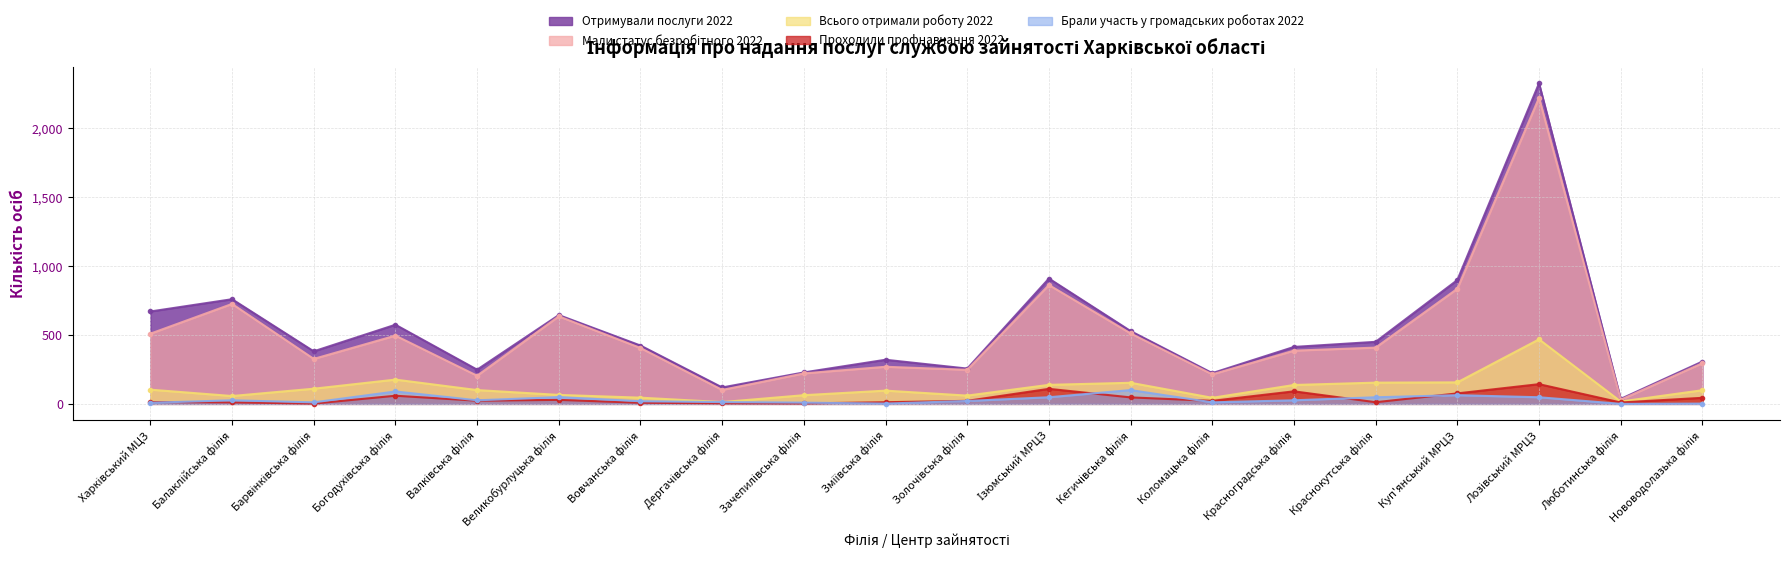

List the labels in order of Всього отримали роботу 2022 value, largest first.

Лозівський МРЦЗ, Богодухівська філія, Куп'янський МРЦЗ, Краснокутська філія, Кегичівська філія, Ізюмський МРЦЗ, Красноградська філія, Барвінківська філія, Харківський МЦЗ, Валківська філія, Нововодолазька філія, Зміївська філія, Великобурлуцька філія, Зачепилівська філія, Золочівська філія, Балаклійська філія, Вовчанська філія, Коломацька філія, Люботинська філія, Дергачівська філія